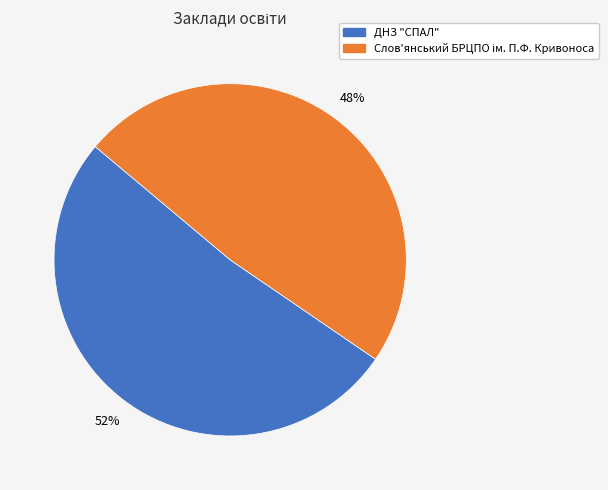

The ДНЗ "СПАЛ" slice represents 64% of the pie. True or false?

False